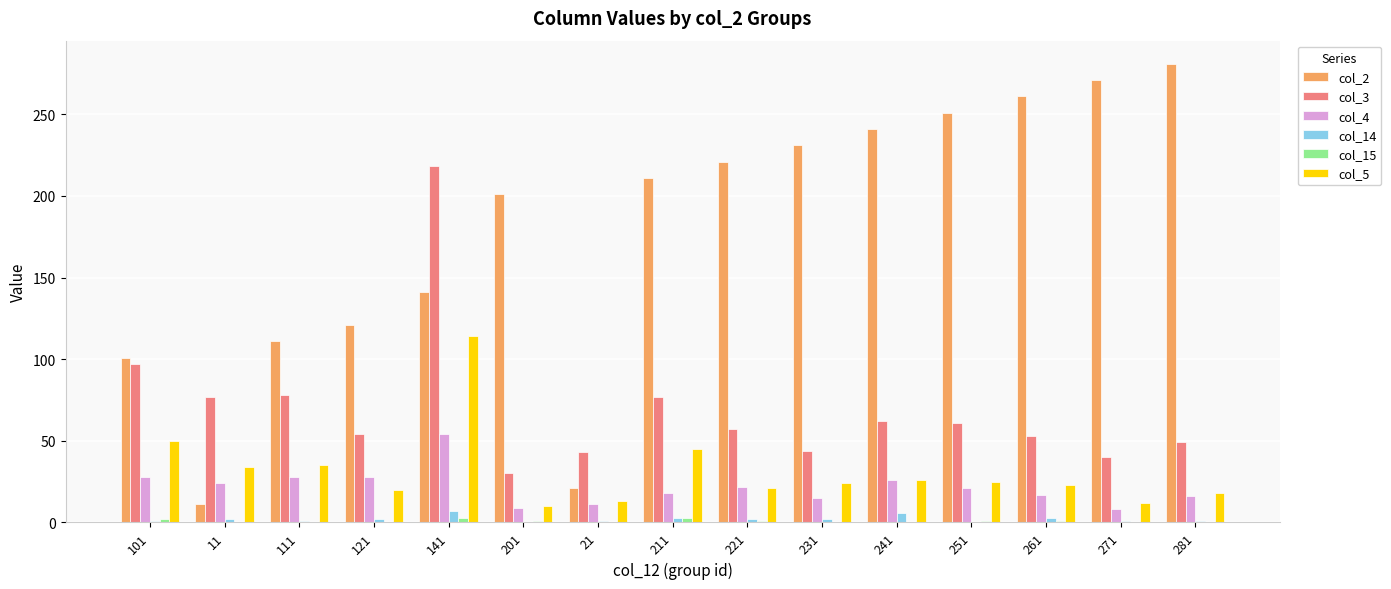

At which category does the chart reach its peak across all series?

281